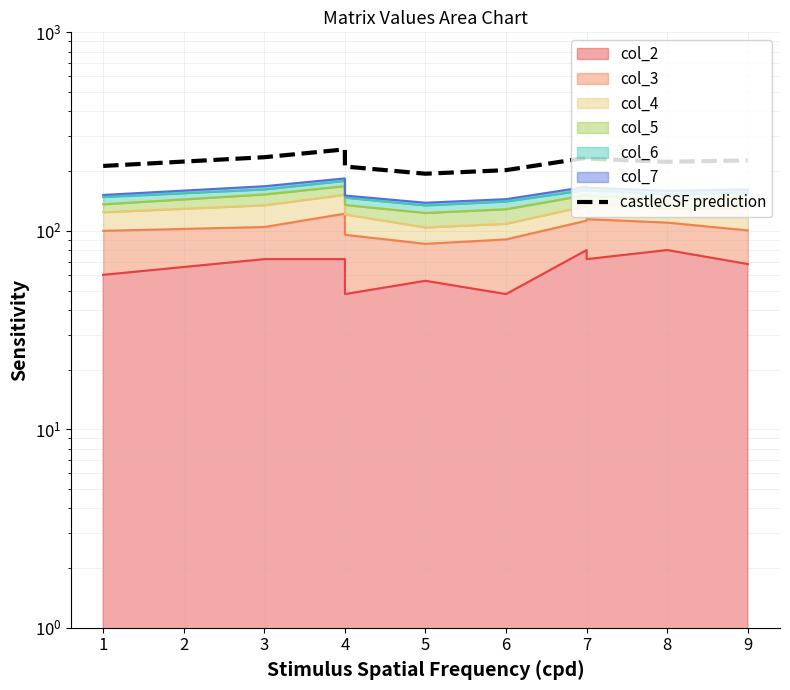

Reading left to right, list all the values displayed in this chart.

212.2	234.9	257.2	210.8	193.9	202.2	233.5	231.1	222.7	226.4